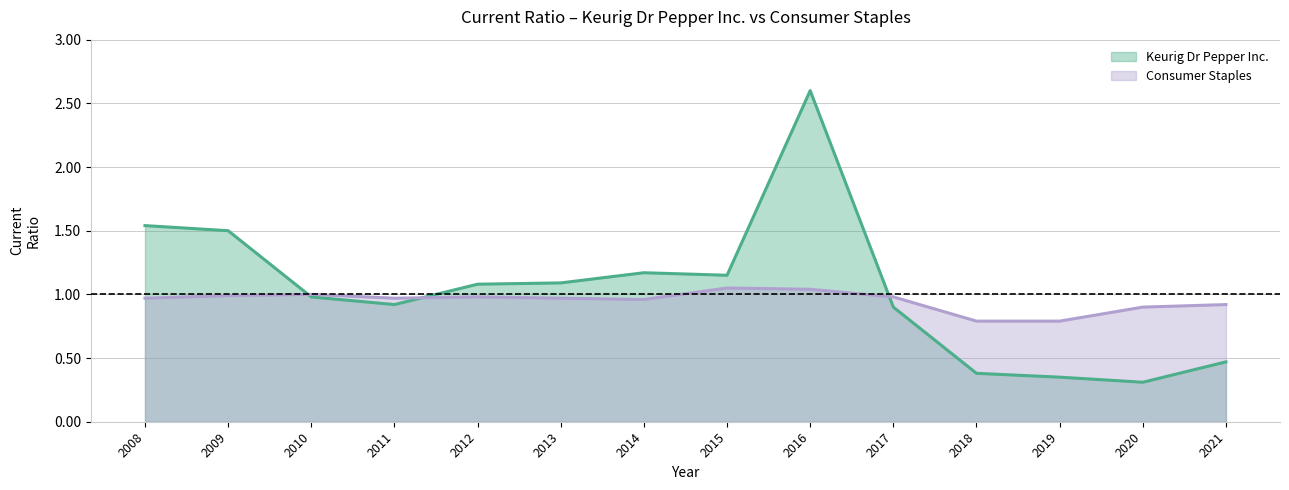

What is the difference between the maximum and minimum values in the Keurig Dr Pepper Inc. series?

2.3